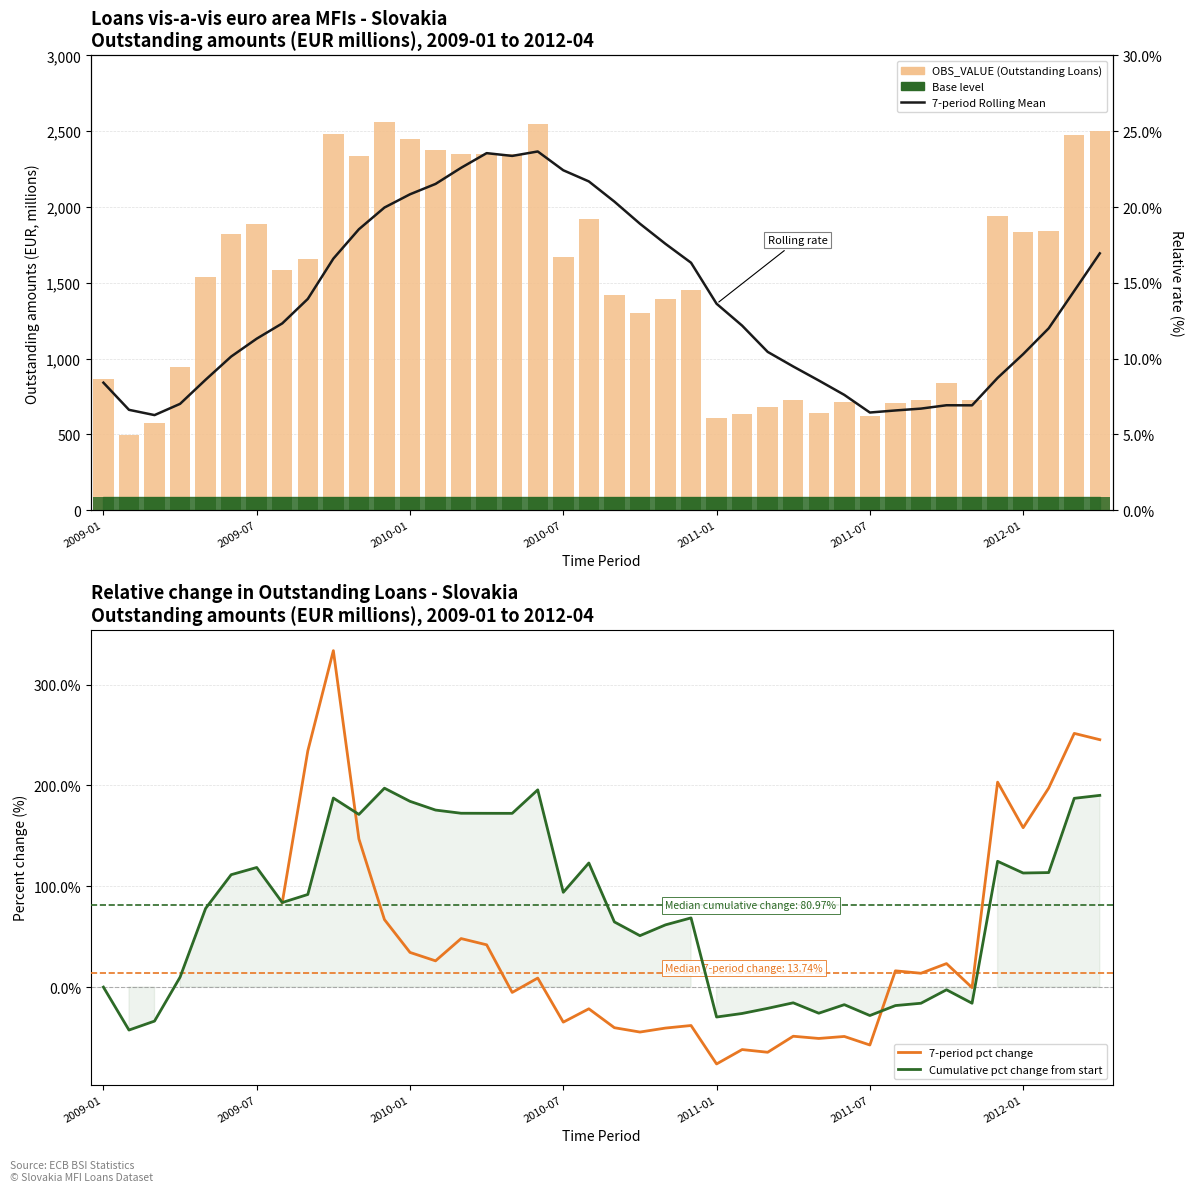

What is the change in value from 2009-09 to 2011-11?

-930.2